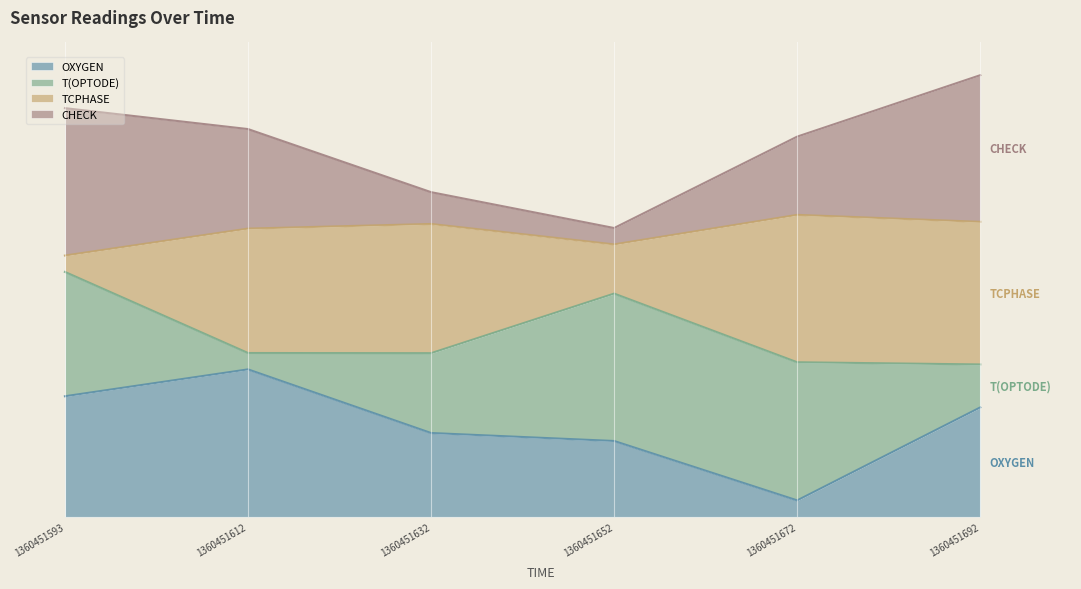

What is the difference between the highest and lowest values at 1360451632?

0.5